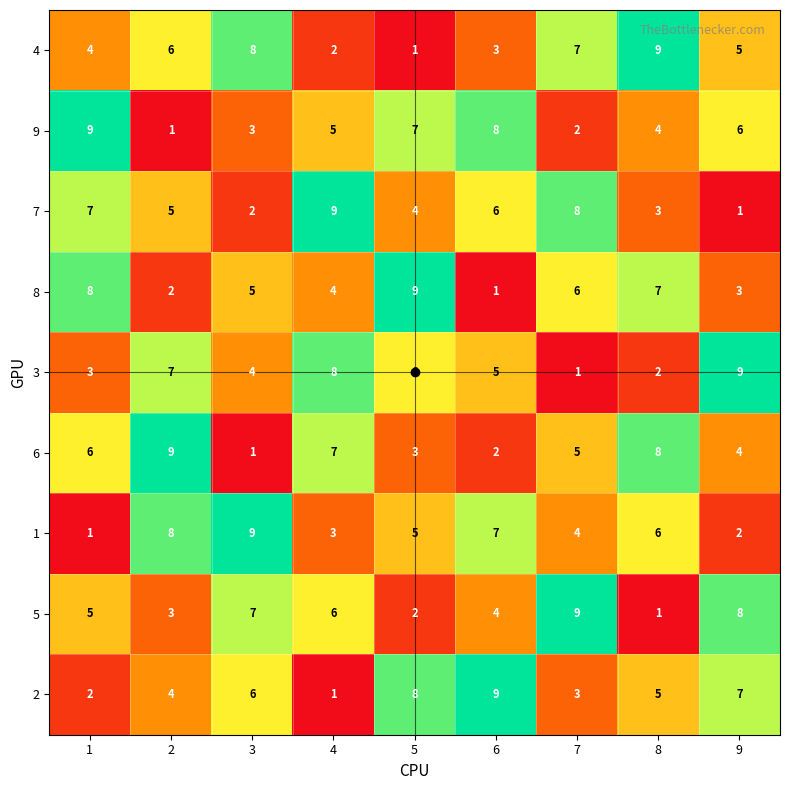

The value of 6 at 1 is 2. True or false?

False